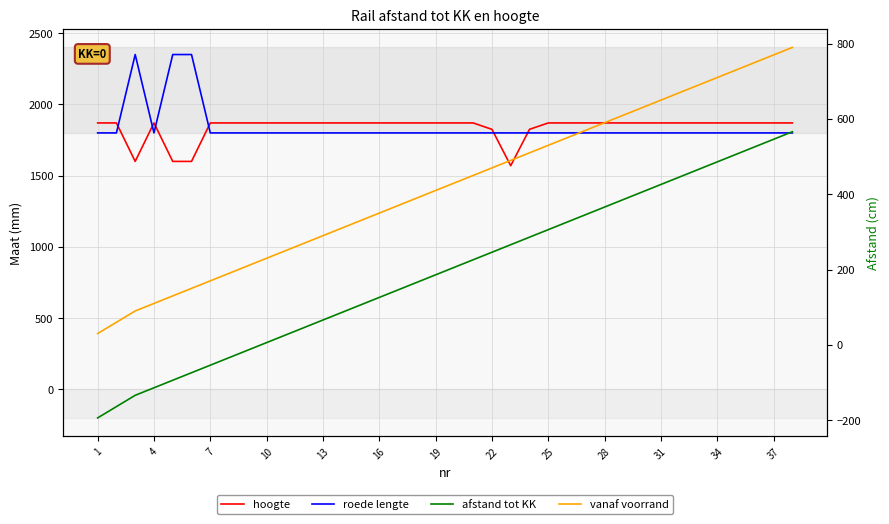

Reading right to left, what are all the values shown in this chart?

hoogte: 1870	1870	1870	1870	1870	1870	1870	1870	1870	1870	1870	1870	1870	1870	1825	1570	1825	1870	1870	1870	1870	1870	1870	1870	1870	1870	1870	1870	1870	1870	1870	1870	1600	1600	1870	1600	1870	1870
roede lengte: 1800	1800	1800	1800	1800	1800	1800	1800	1800	1800	1800	1800	1800	1800	1800	1800	1800	1800	1800	1800	1800	1800	1800	1800	1800	1800	1800	1800	1800	1800	1800	1800	2350	2350	1800	2350	1800	1800
afstand tot KK: 566	546	526	506	486	466	446	426	406	386	366	346	326	306	286	266	246	226	206	186	166	146	126	106	86	66	46	26	6	-14	-34	-54	-74	-94	-114	-134	-164	-194
vanaf voorrand: 790	770	750	730	710	690	670	650	630	610	590	570	550	530	510	490	470	450	430	410	390	370	350	330	310	290	270	250	230	210	190	170	150	130	110	90	60	30